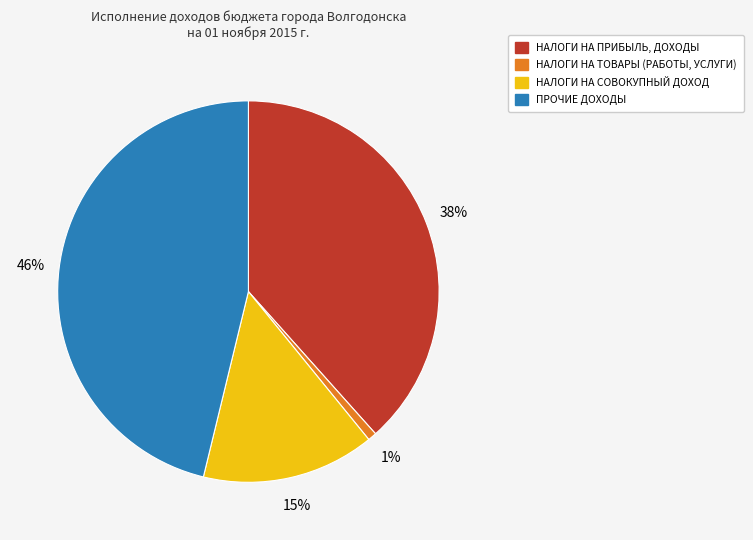

Between НАЛОГИ НА ТОВАРЫ (РАБОТЫ, УСЛУГИ) and НАЛОГИ НА СОВОКУПНЫЙ ДОХОД, which is larger?

НАЛОГИ НА СОВОКУПНЫЙ ДОХОД